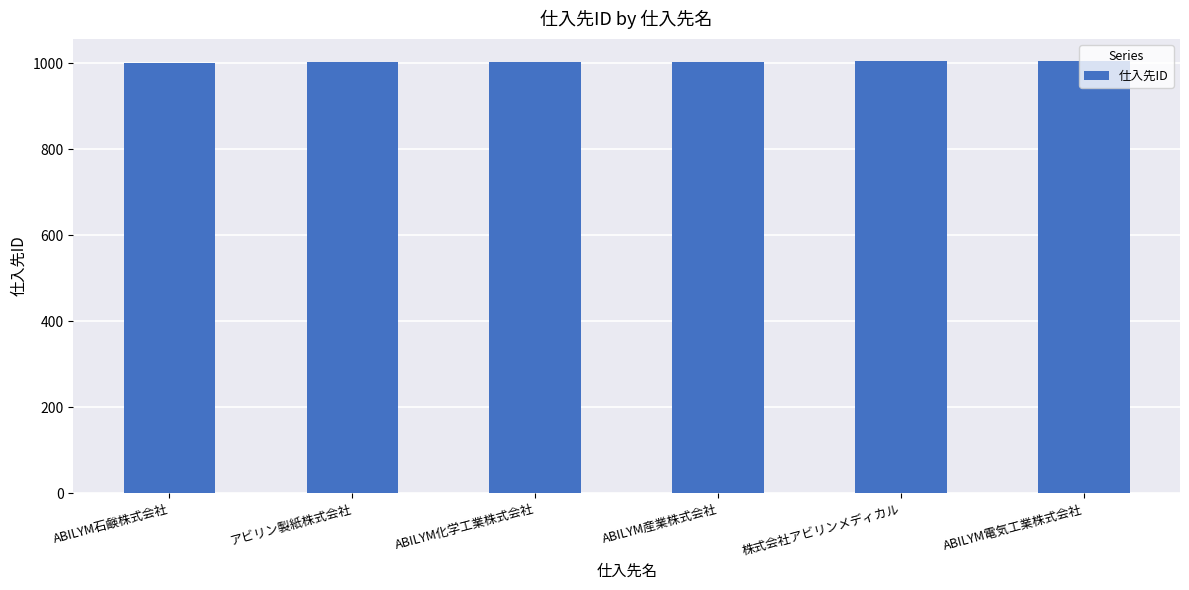

How many bars are there in total?

6